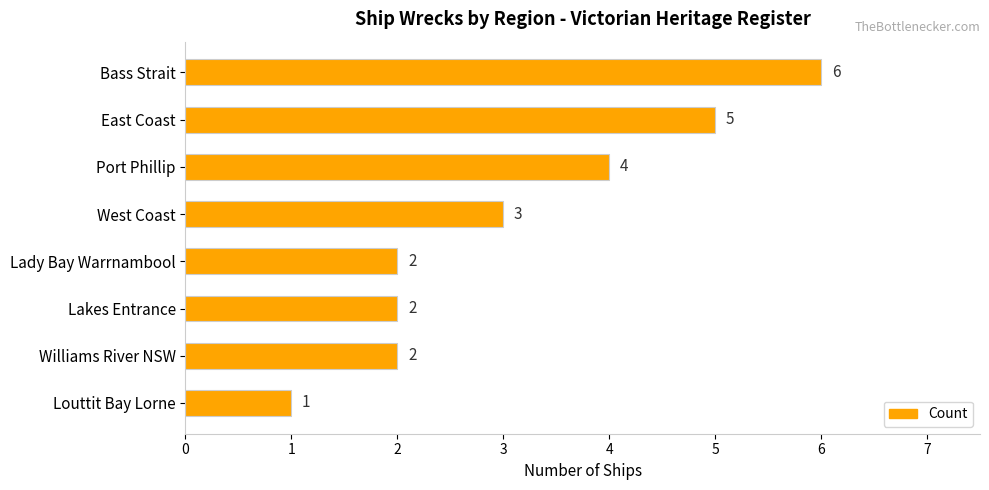

What is the label of the 6th bar from the top?

Lakes Entrance